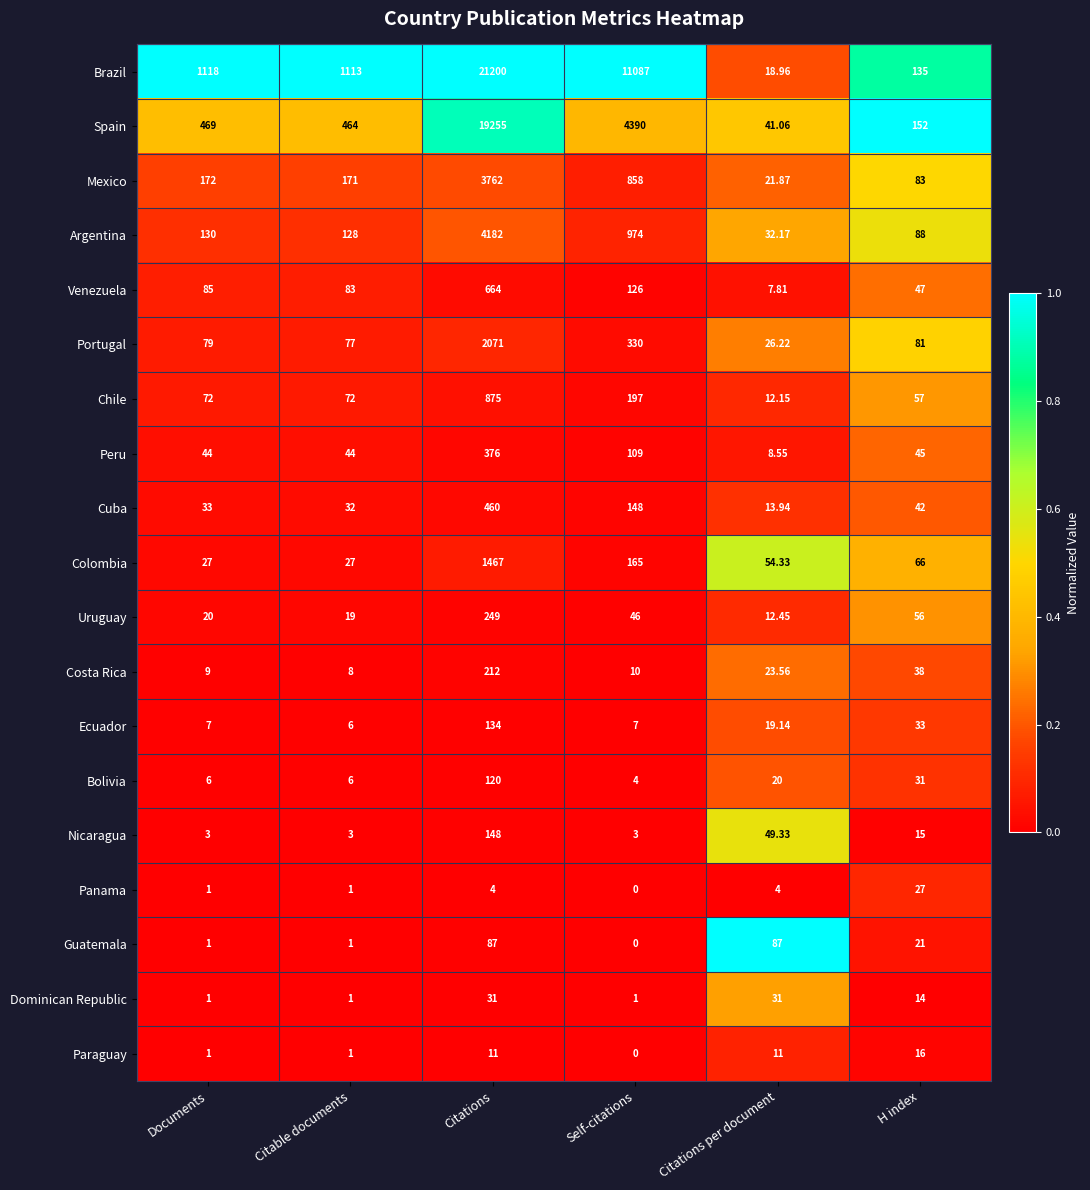

Which label corresponds to the largest value in the chart?

Citations